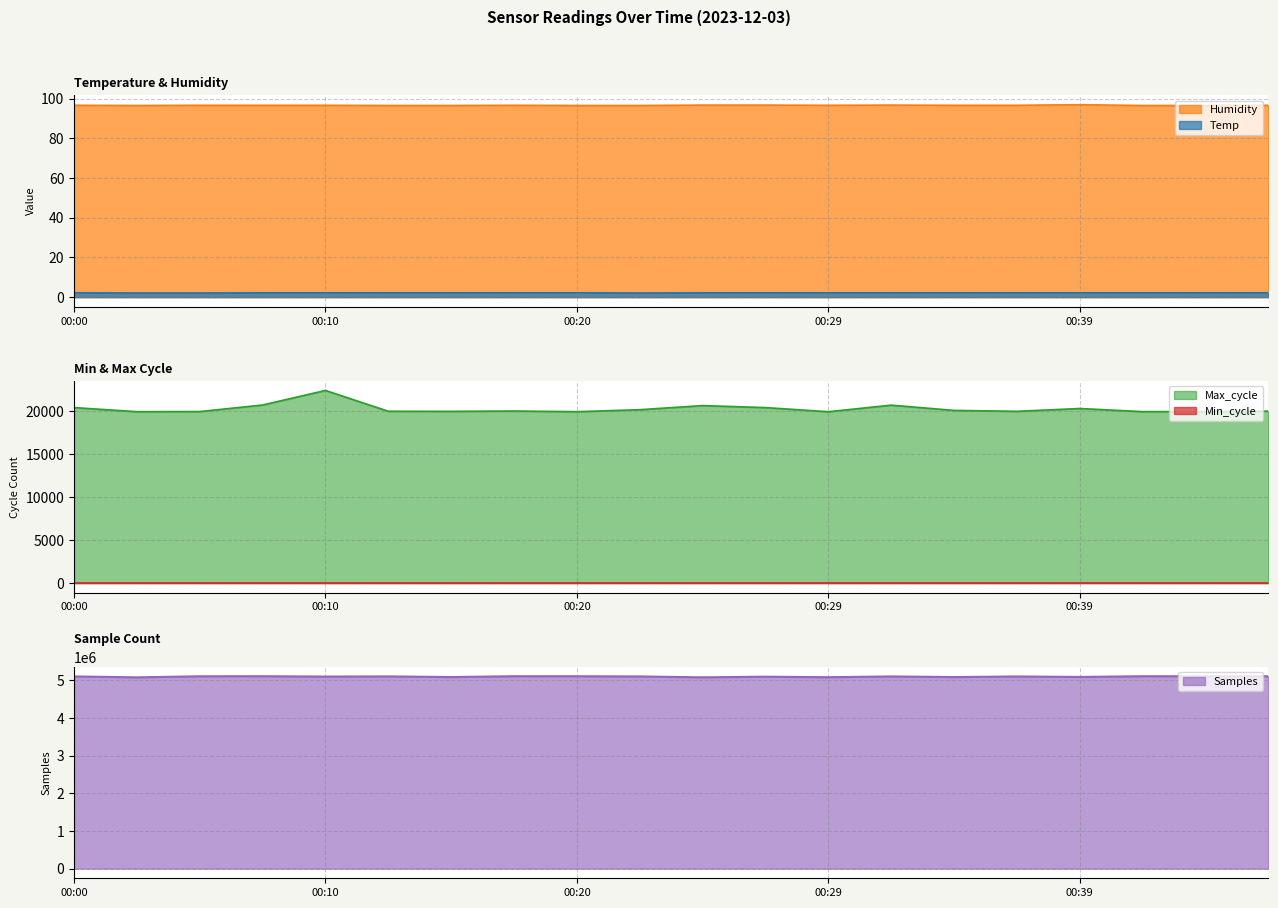

What is the greatest value displayed?

5107170.0